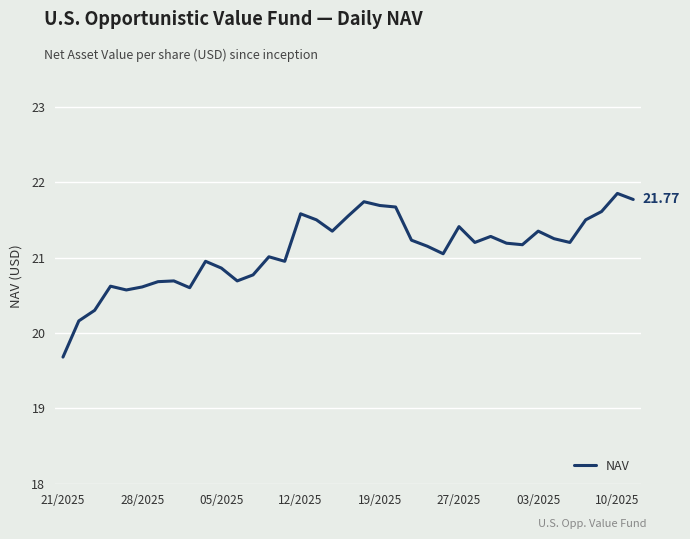

What is the difference between the maximum and minimum values?

2.2